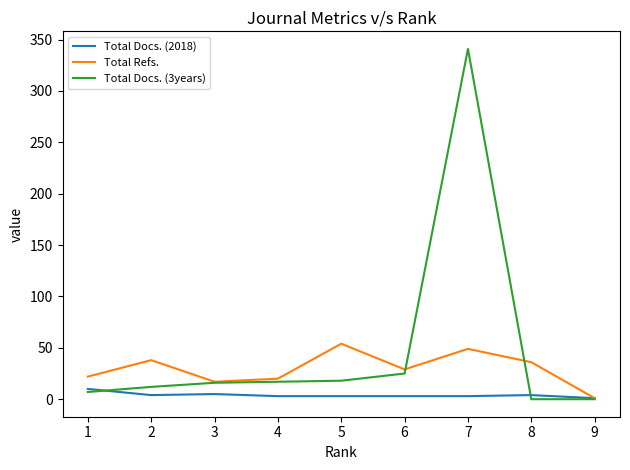

Does the chart display data point markers on the line(s)?

No